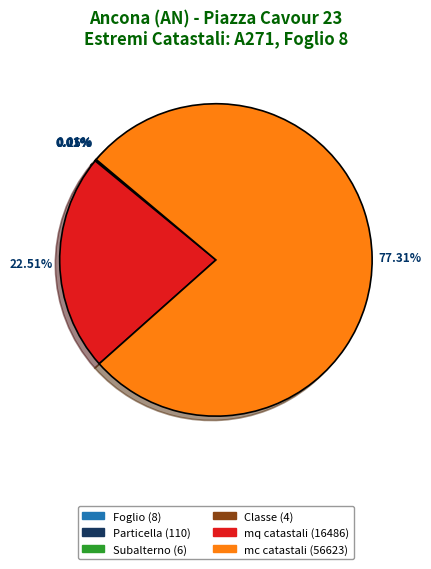

Does mc catastali (56623) represent more than half of the total?

Yes